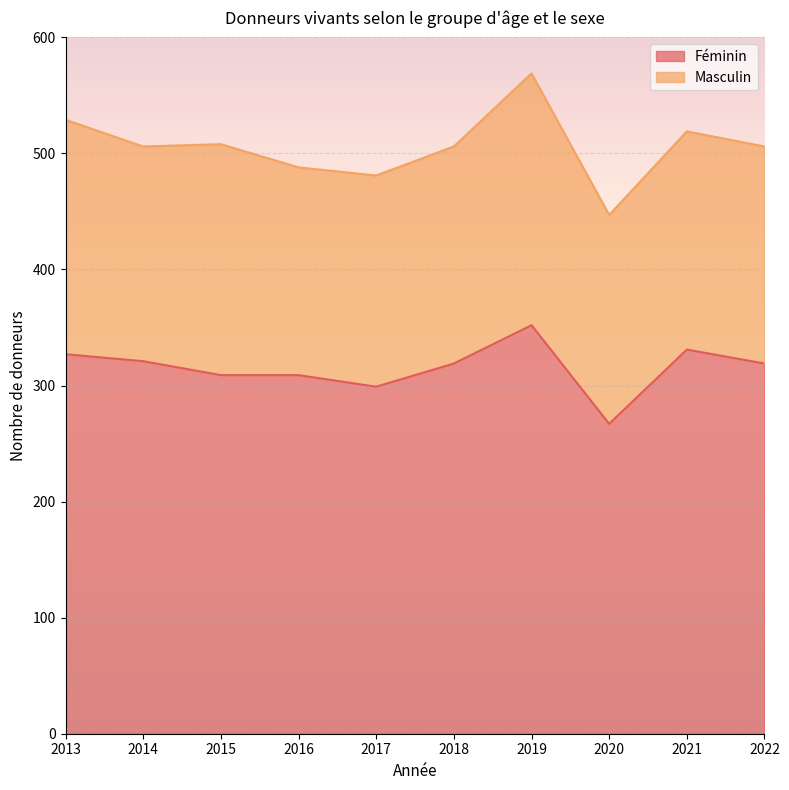

True or false: the data shows 327 at 2013.

True